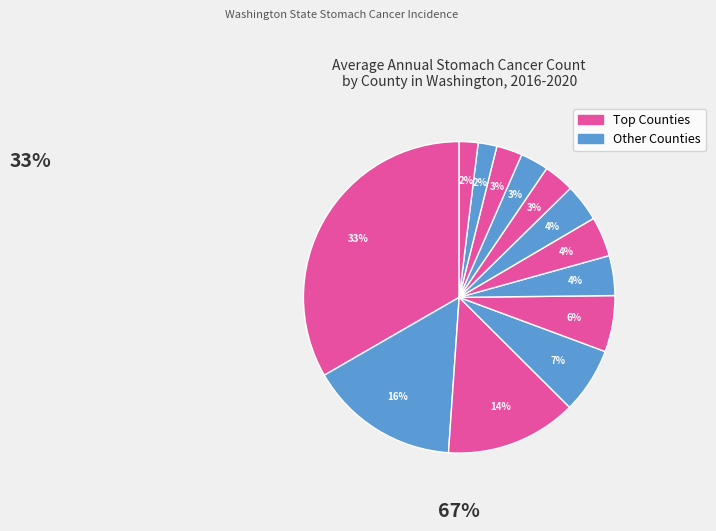

How many slices are in this pie chart?

13